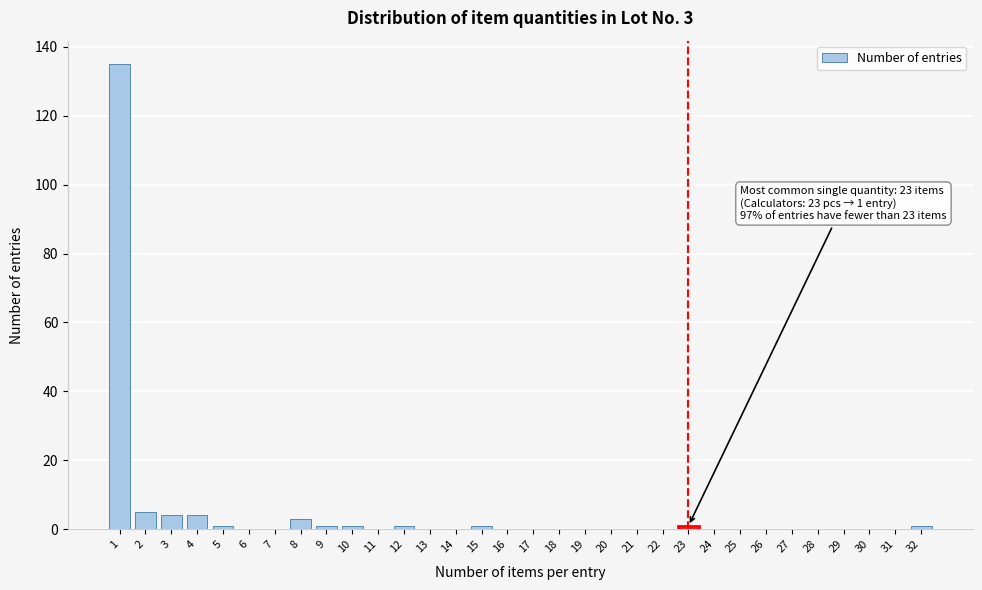

The chart shows a value of -56 at 14. True or false?

False